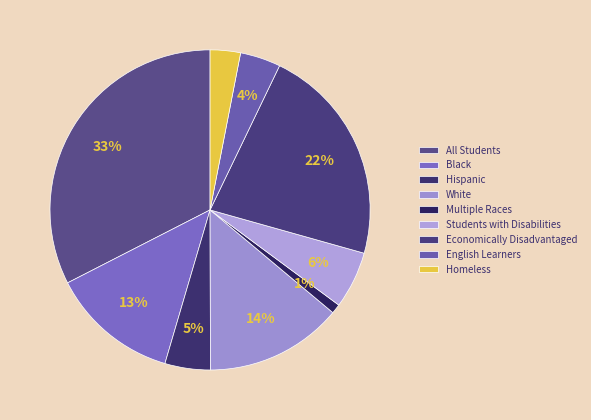

Do White and Homeless together represent more than half of the pie?

No